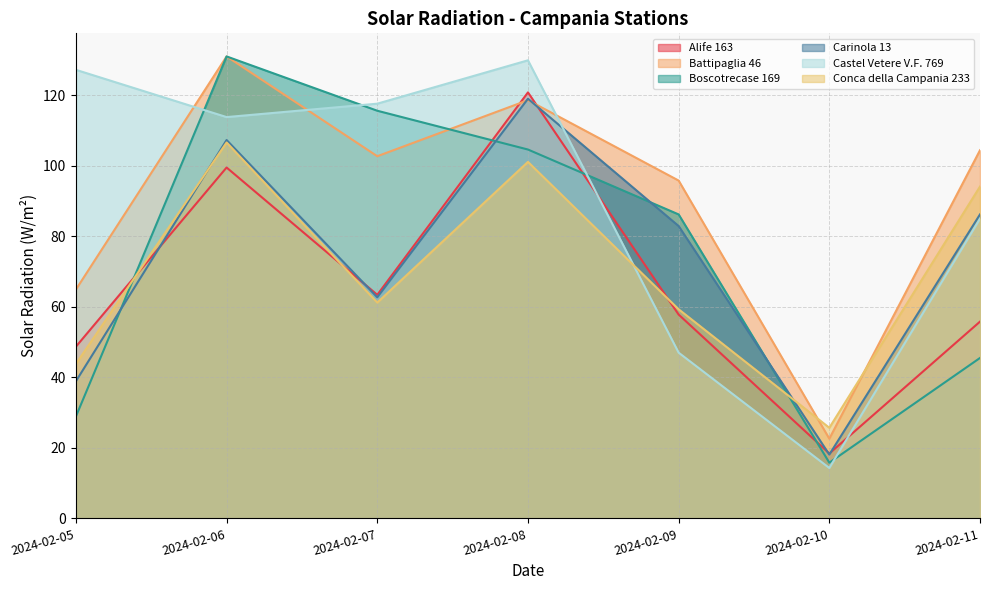

What is the sum of all Castel Vetere V.F. 769 values?

634.8